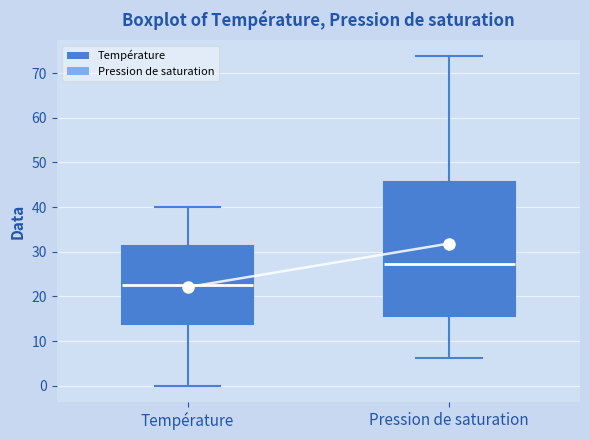

Which box has the lowest median line?

Température